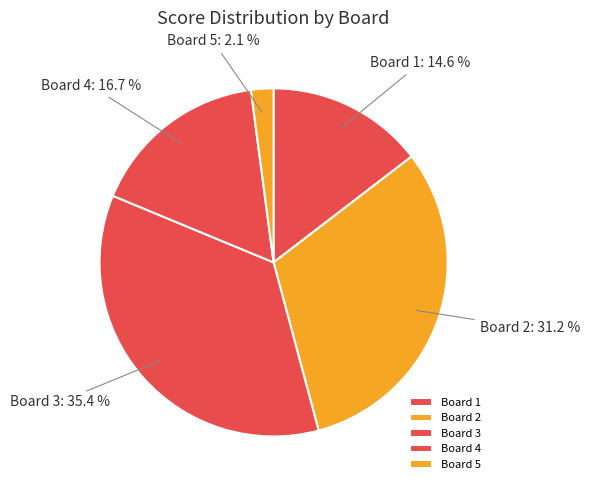

Between Board 1 and Board 2, which is larger?

Board 2